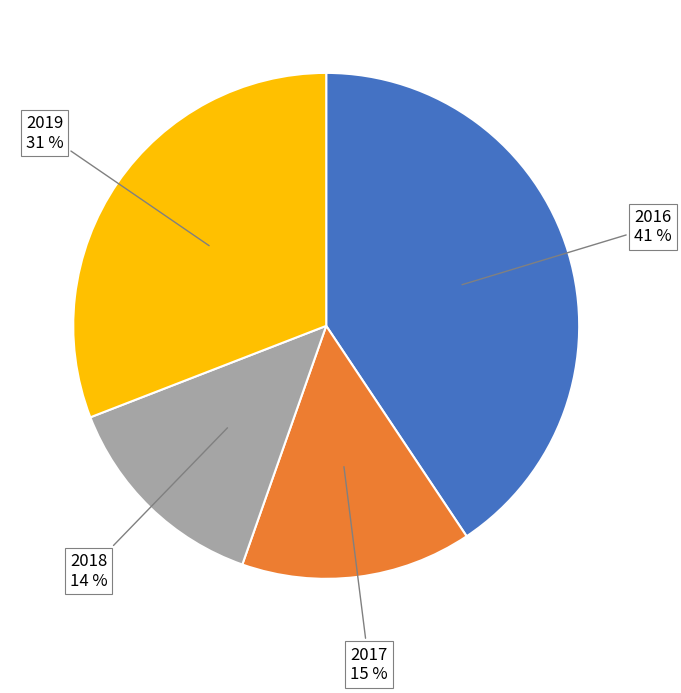

To the nearest percent, what is the average slice percentage?

25%